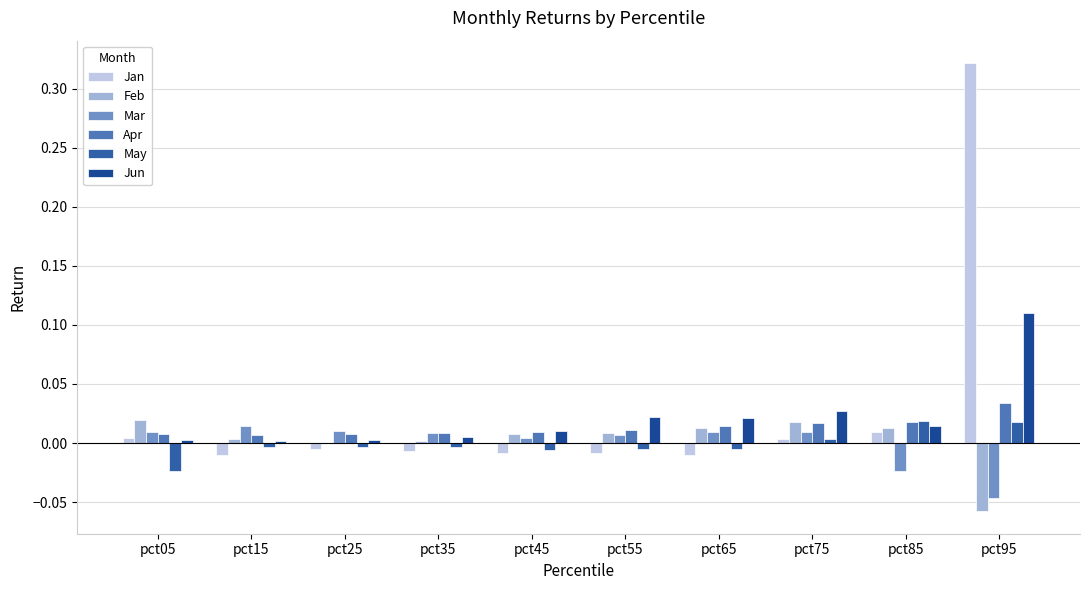

Reading left to right, list all the values displayed in this chart.

Jan: pct05=0.0	pct15=-0.0	pct25=-0.0	pct35=-0.0	pct45=-0.0	pct55=-0.0	pct65=-0.0	pct75=0.0	pct85=0.0	pct95=0.3
Feb: pct05=0.0	pct15=0.0	pct25=-0.0	pct35=0.0	pct45=0.0	pct55=0.0	pct65=0.0	pct75=0.0	pct85=0.0	pct95=-0.1
Mar: pct05=0.0	pct15=0.0	pct25=0.0	pct35=0.0	pct45=0.0	pct55=0.0	pct65=0.0	pct75=0.0	pct85=-0.0	pct95=-0.0
Apr: pct05=0.0	pct15=0.0	pct25=0.0	pct35=0.0	pct45=0.0	pct55=0.0	pct65=0.0	pct75=0.0	pct85=0.0	pct95=0.0
May: pct05=-0.0	pct15=-0.0	pct25=-0.0	pct35=-0.0	pct45=-0.0	pct55=-0.0	pct65=-0.0	pct75=0.0	pct85=0.0	pct95=0.0
Jun: pct05=0.0	pct15=0.0	pct25=0.0	pct35=0.0	pct45=0.0	pct55=0.0	pct65=0.0	pct75=0.0	pct85=0.0	pct95=0.1